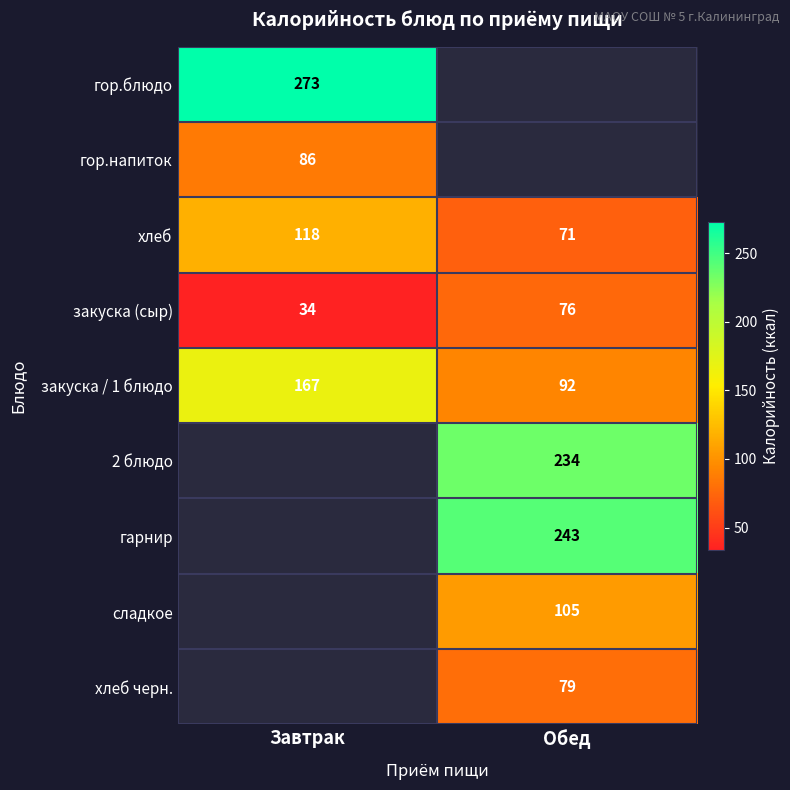

How many distinct data groups are displayed?

9